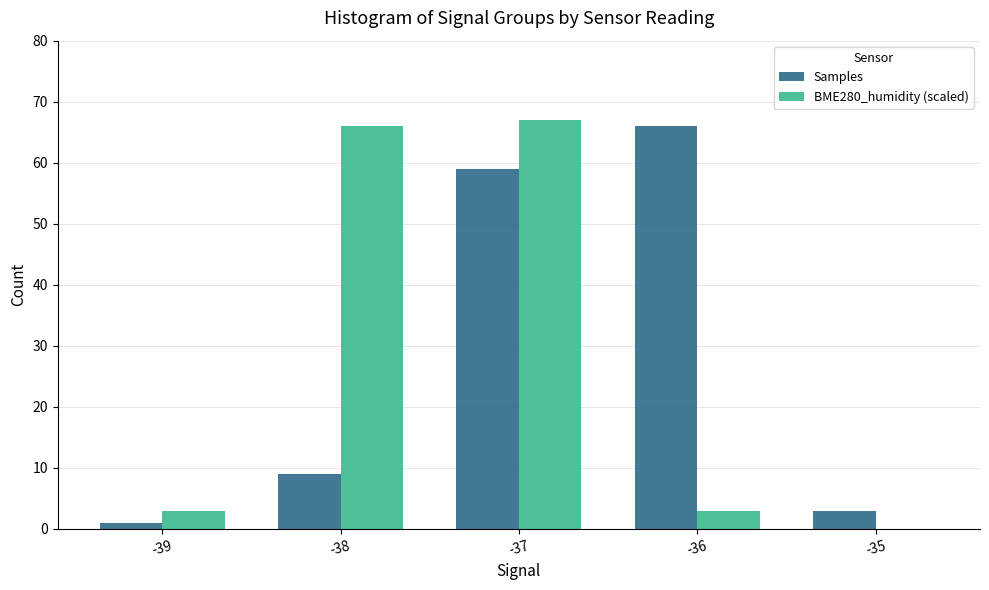

True or false: BME280_humidity (scaled) has a value of 3 at -39.

True